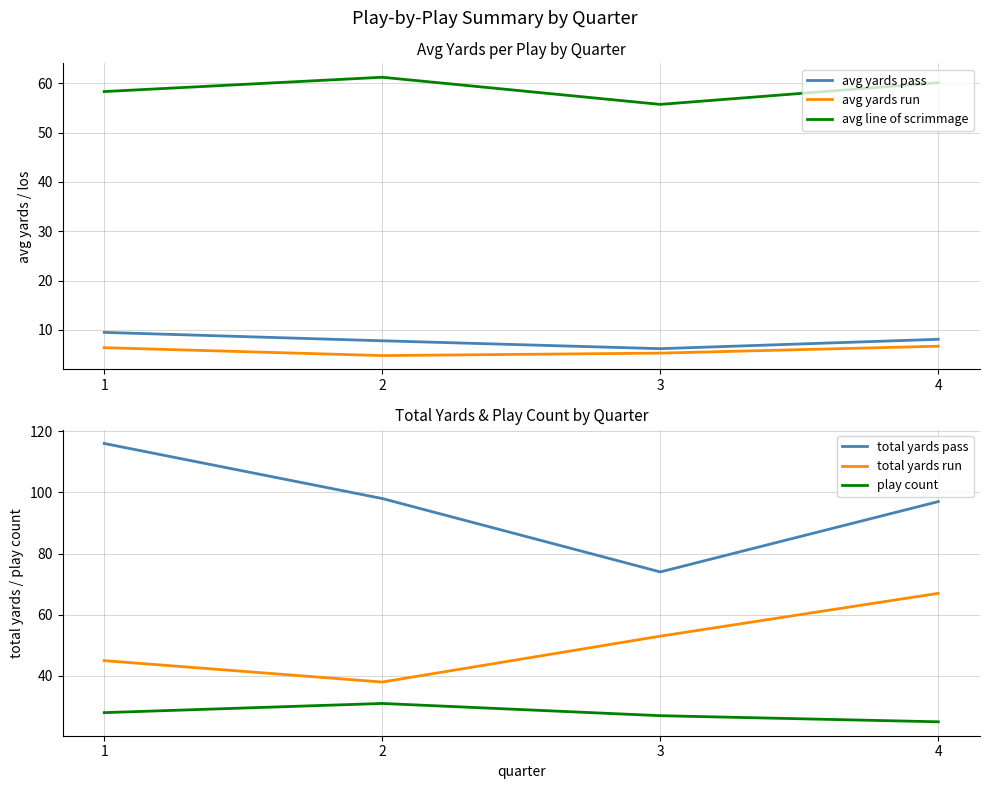

How many data points in avg yards pass are less than 8?

2